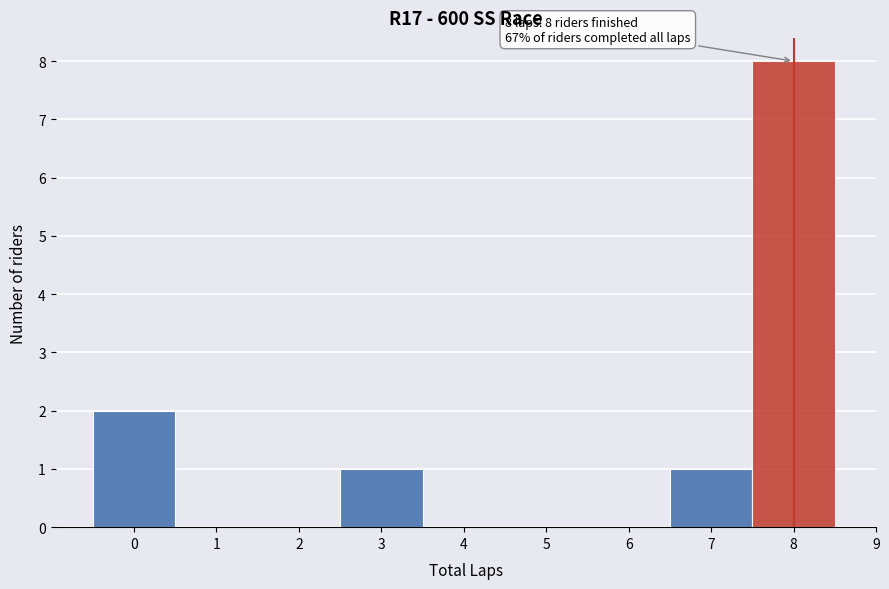

Which range on the x-axis has the tallest bar?

7.5 to 8.5